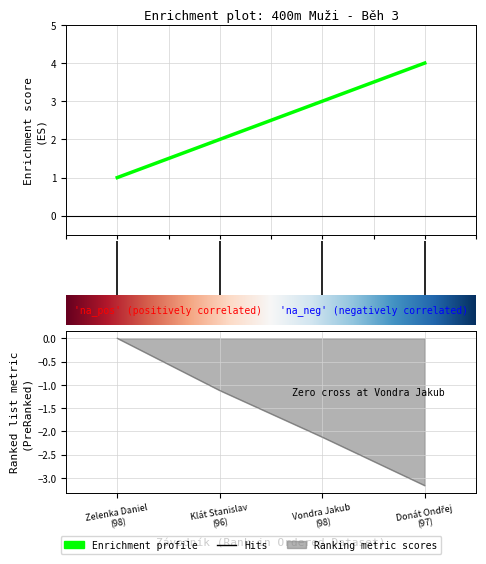

How many values are between 2 and 4?

3